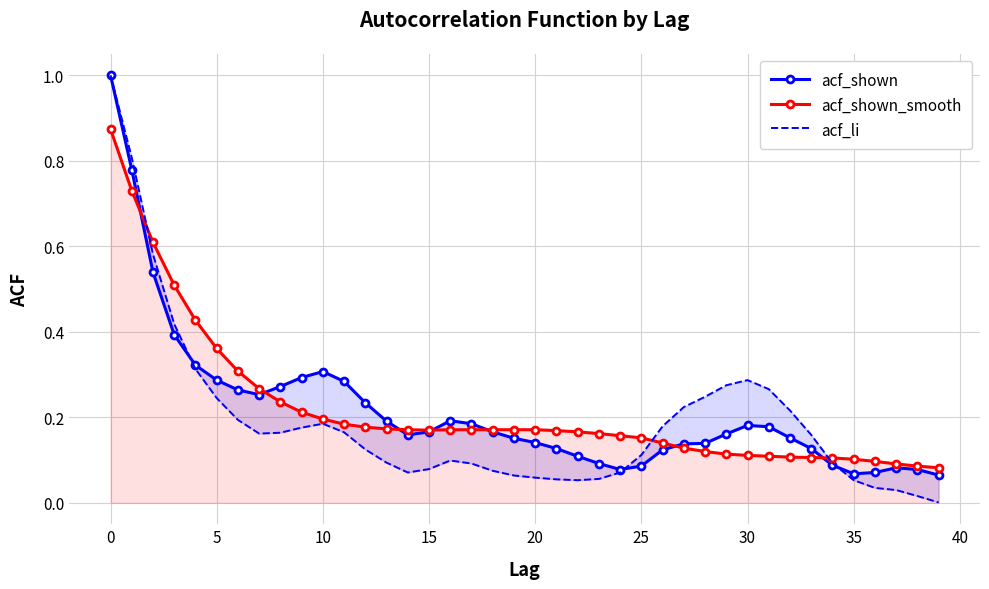

Reading right to left, extract all data points from this chart.

acf_shown: 0.1	0.1	0.1	0.1	0.1	0.1	0.1	0.2	0.2	0.2	0.2	0.1	0.1	0.1	0.1	0.1	0.1	0.1	0.1	0.1	0.2	0.2	0.2	0.2	0.2	0.2	0.2	0.2	0.3	0.3	0.3	0.3	0.3	0.3	0.3	0.3	0.4	0.5	0.8	1.0
acf_shown_smooth: 0.1	0.1	0.1	0.1	0.1	0.1	0.1	0.1	0.1	0.1	0.1	0.1	0.1	0.1	0.2	0.2	0.2	0.2	0.2	0.2	0.2	0.2	0.2	0.2	0.2	0.2	0.2	0.2	0.2	0.2	0.2	0.2	0.3	0.3	0.4	0.4	0.5	0.6	0.7	0.9
acf_li: 0.0	0.0	0.0	0.0	0.1	0.1	0.2	0.2	0.3	0.3	0.3	0.2	0.2	0.2	0.1	0.1	0.1	0.1	0.1	0.1	0.1	0.1	0.1	0.1	0.1	0.1	0.1	0.1	0.2	0.2	0.2	0.2	0.2	0.2	0.2	0.3	0.4	0.6	0.8	1.0